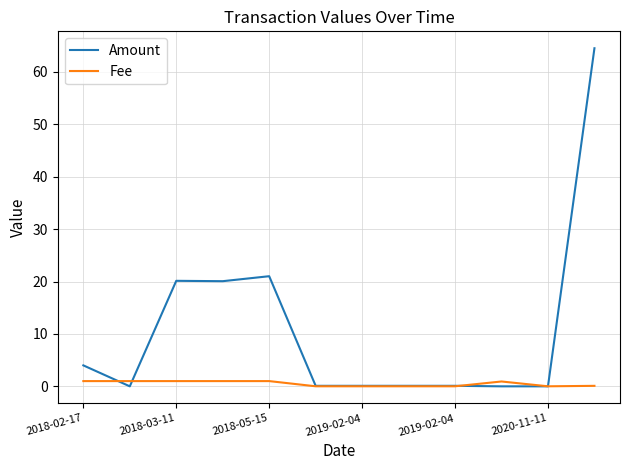

What is the average value of the Amount series?

10.8